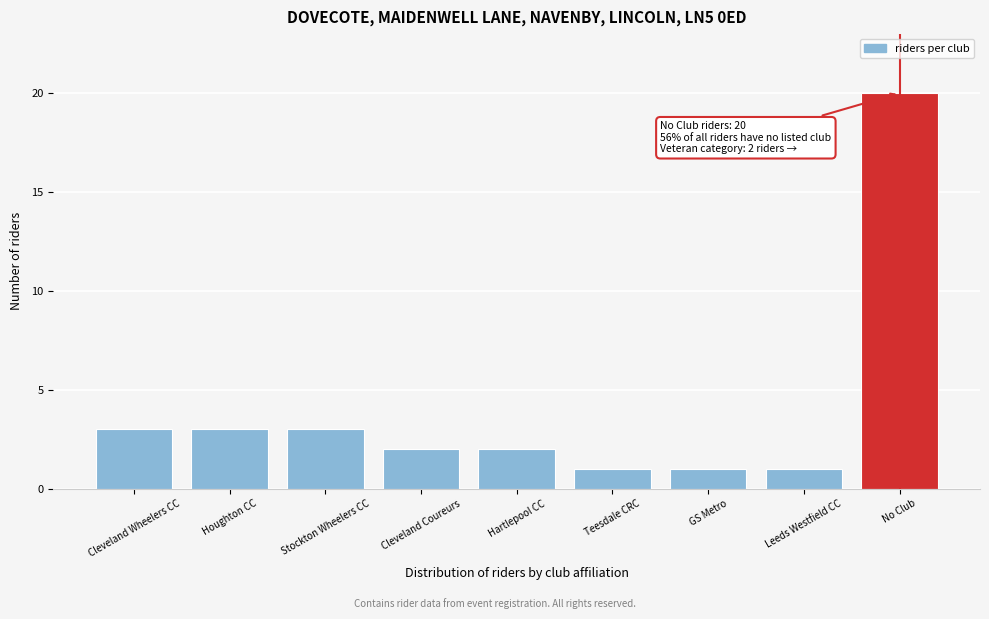

Reading right to left, transcribe all the data shown in this chart.

No Club=20	Leeds Westfield CC=1	GS Metro=1	Teesdale CRC=1	Hartlepool CC=2	Cleveland Coureurs=2	Stockton Wheelers CC=3	Houghton CC=3	Cleveland Wheelers CC=3